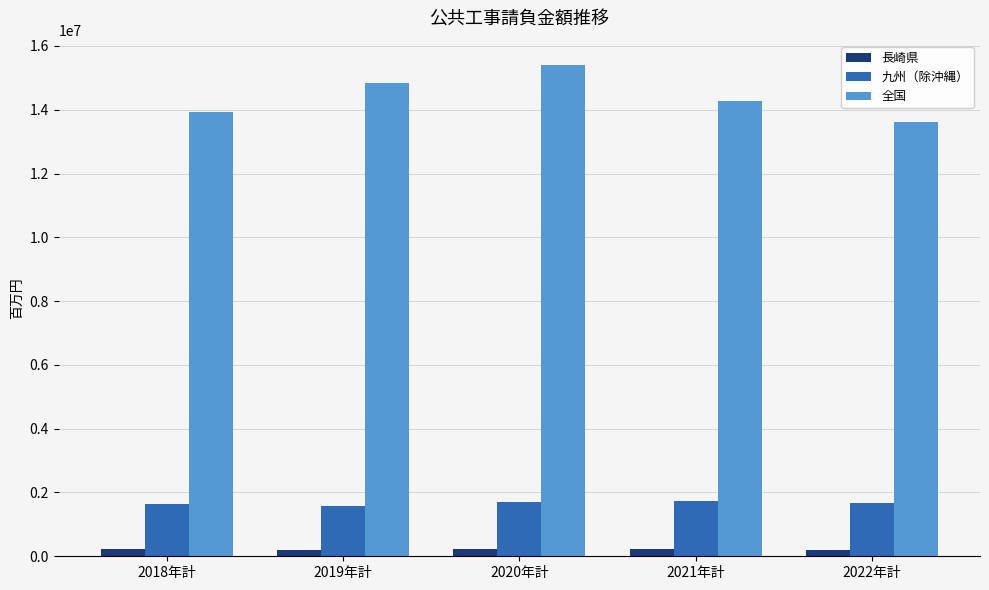

How many data points does each series have?

5